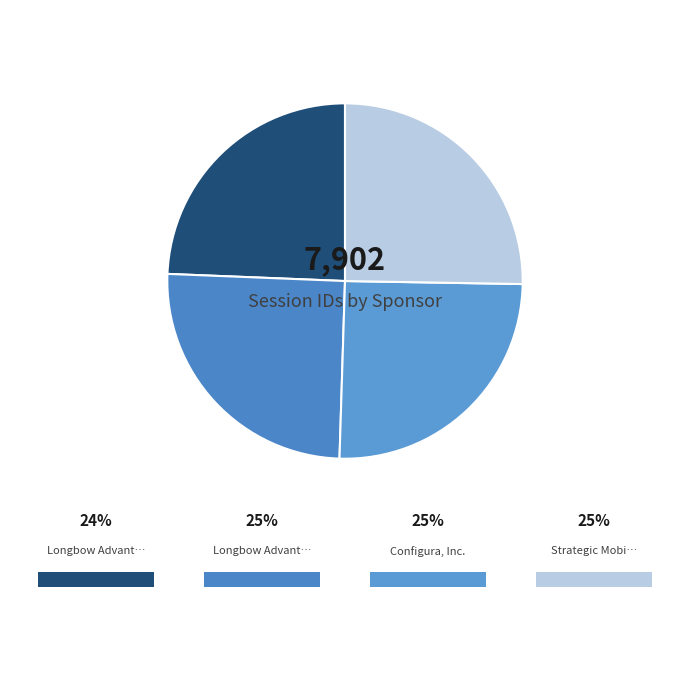

How many slices are in this pie chart?

4